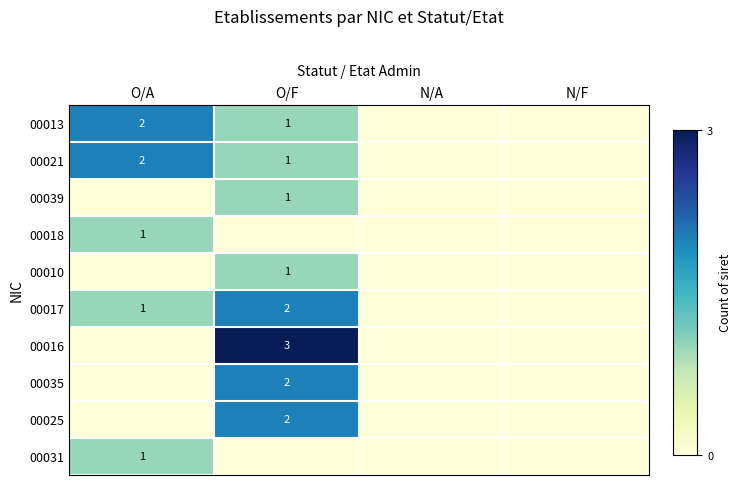

Is it true that 00021 equals 2 at O/A?

True